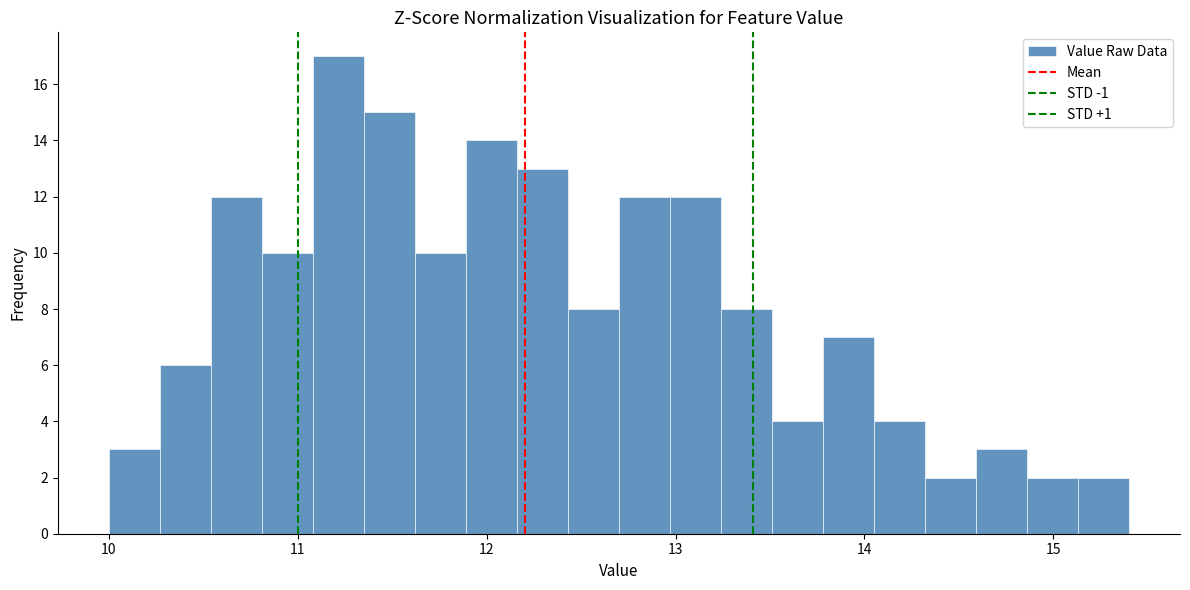

Read against the x-axis, roughly where is the centre of the tallest bar?

11.2